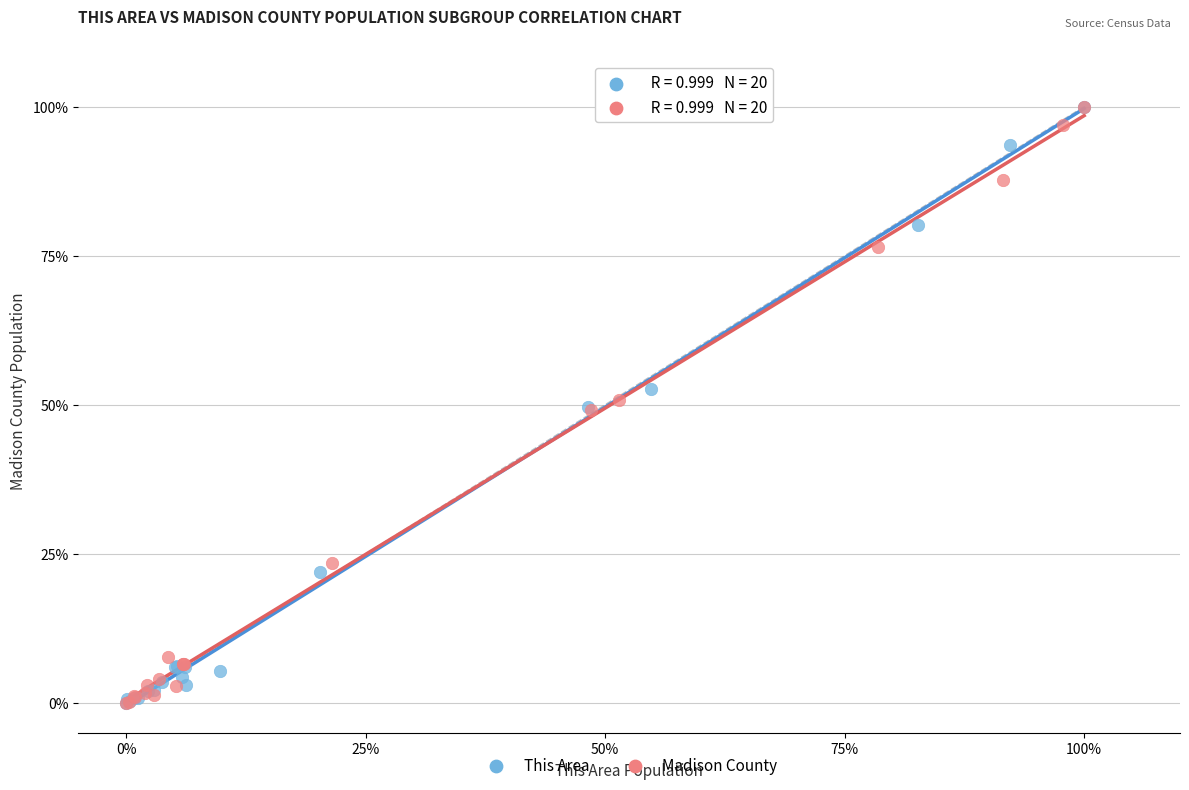

What are all the series names shown in the legend?

This Area, Madison County